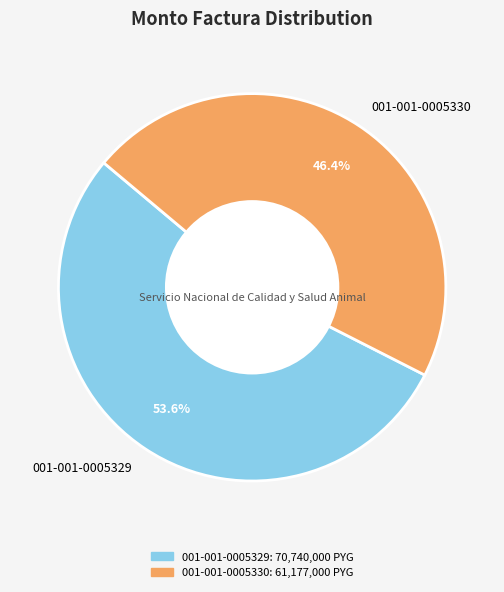

Is it true that 001-001-0005330 is 59% of the pie?

False